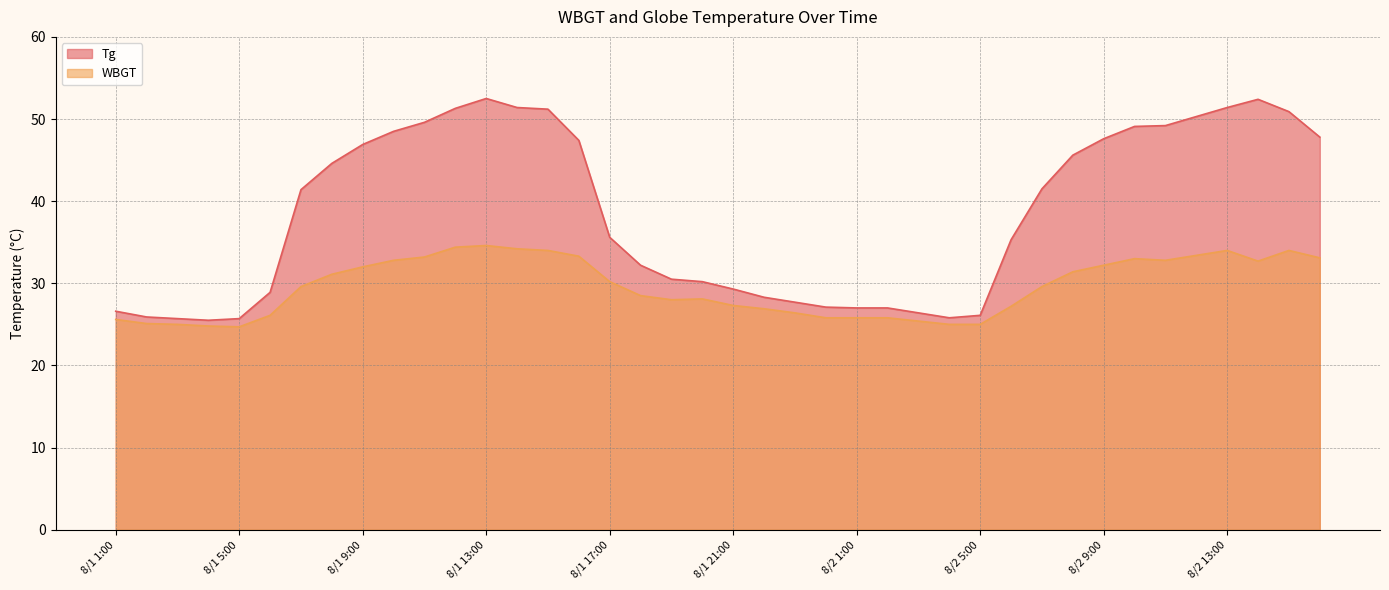

Which series has the largest range (max minus min)?

Tg